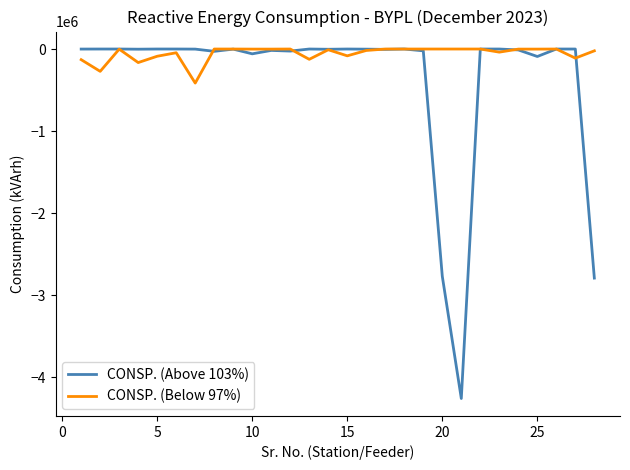

Which series has the largest range (max minus min)?

CONSP. (Above 103%)